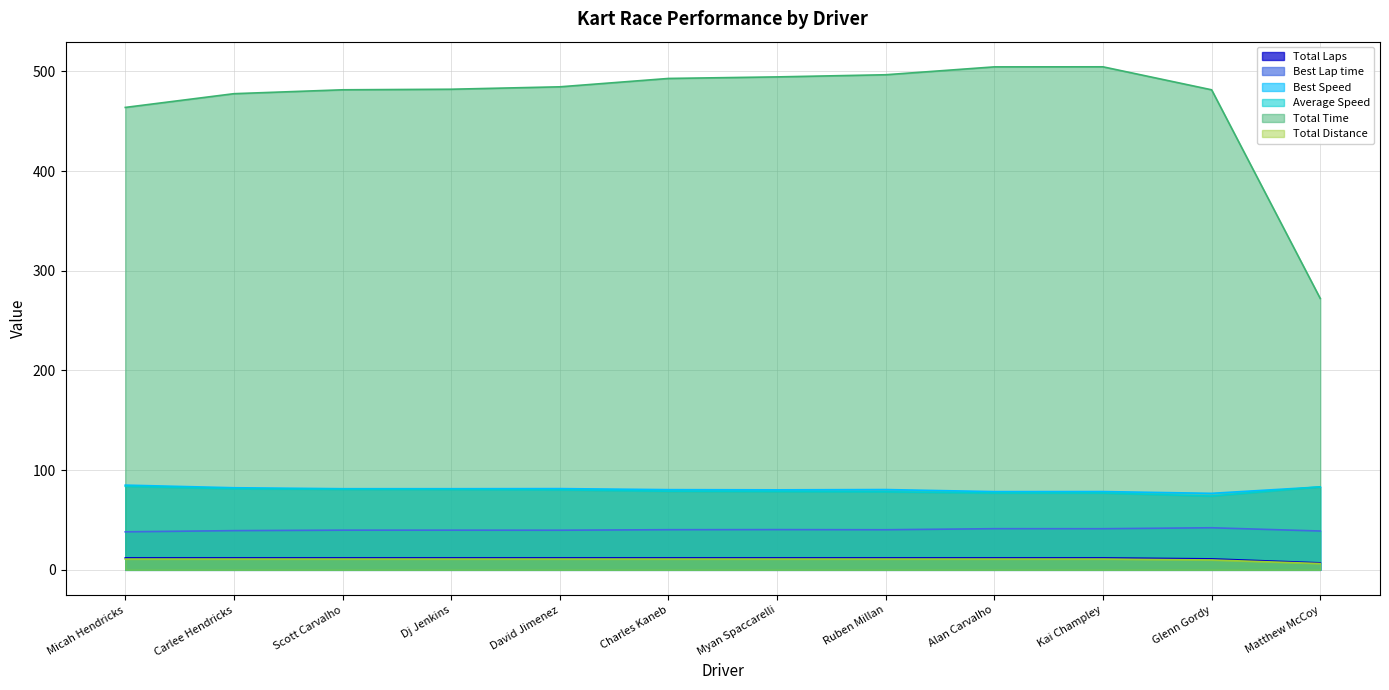

The Best Lap time series shows 16.7 at Carlee Hendricks. True or false?

False